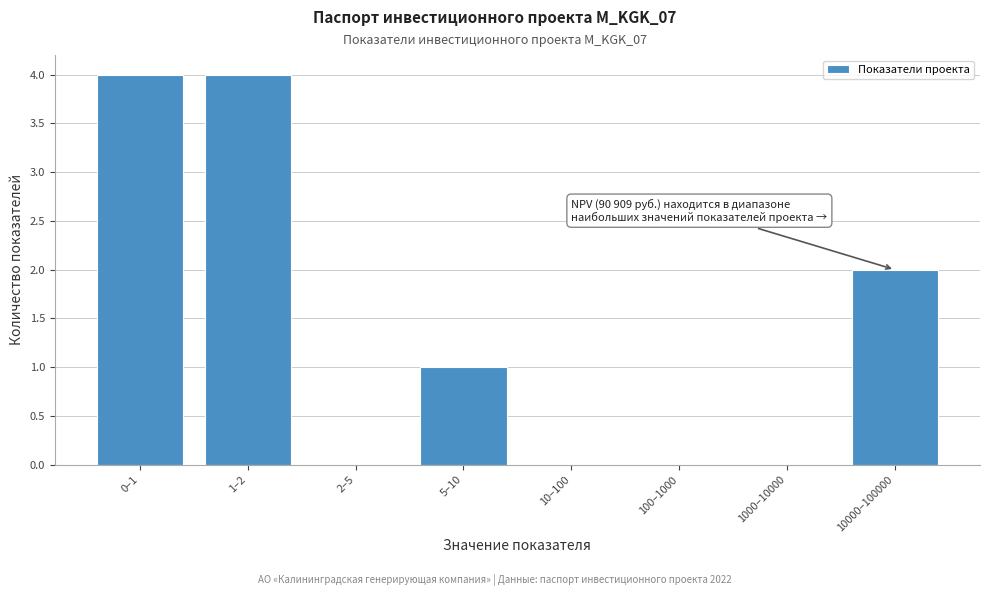

Reading left to right, what are all the values shown in this chart?

0–1=4	1–2=4	2–5=0	5–10=1	10–100=0	100–1000=0	1000–10000=0	10000–100000=2